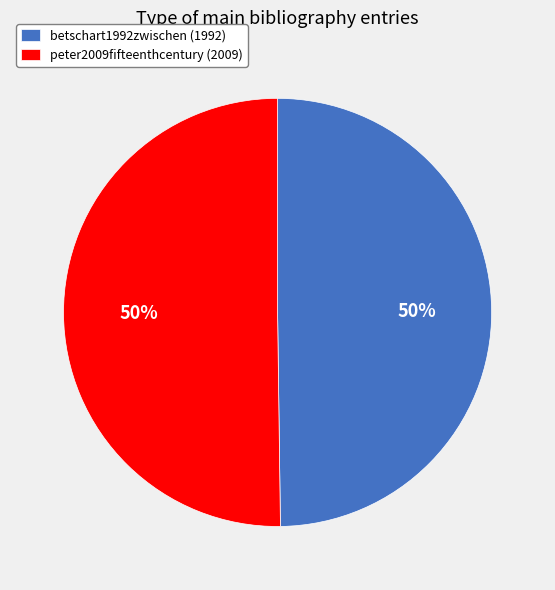

Do betschart1992zwischen (1992) and peter2009fifteenthcentury (2009) together represent more than half of the pie?

Yes